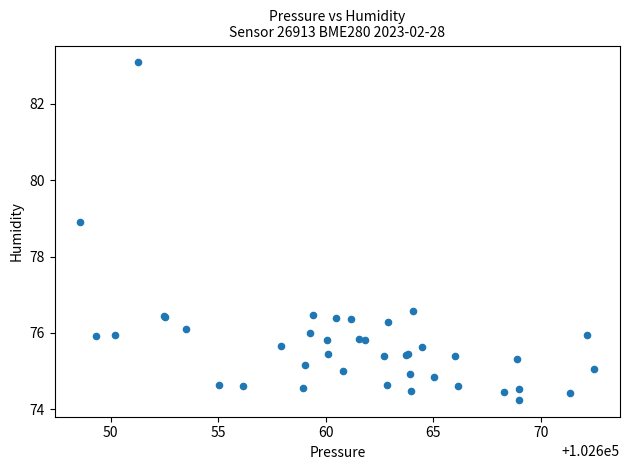

What Y value in the scatter plot is closest to 78?

78.9